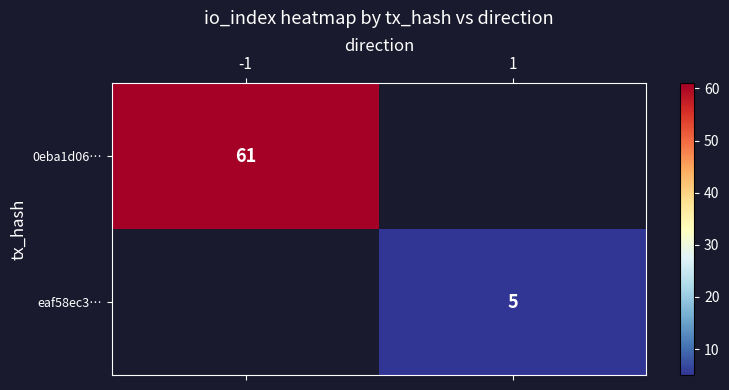

How many data points does each series have?

2